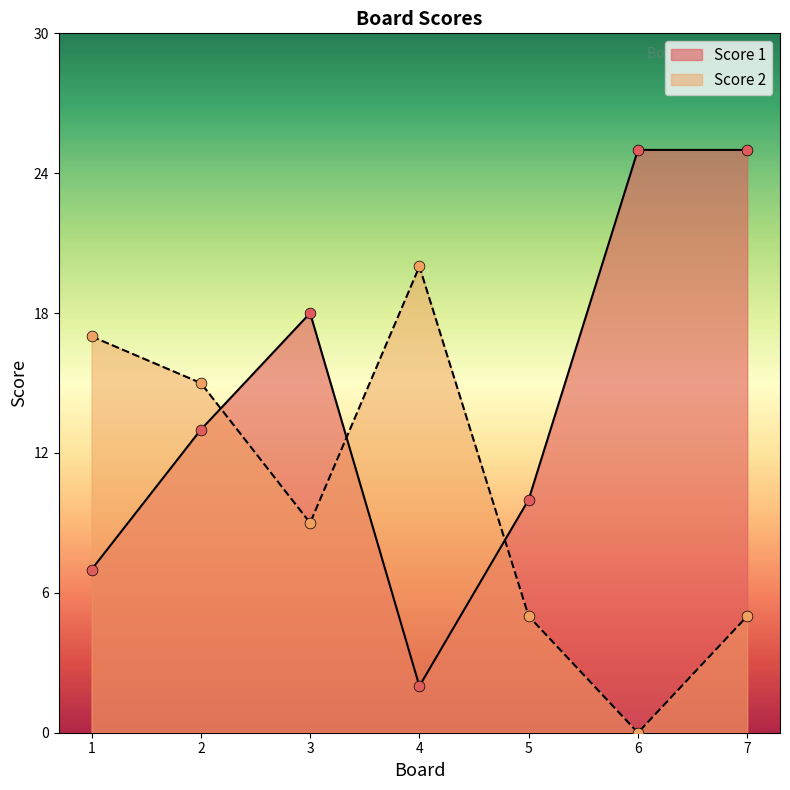

Which series has the largest total across all categories?

Score 1